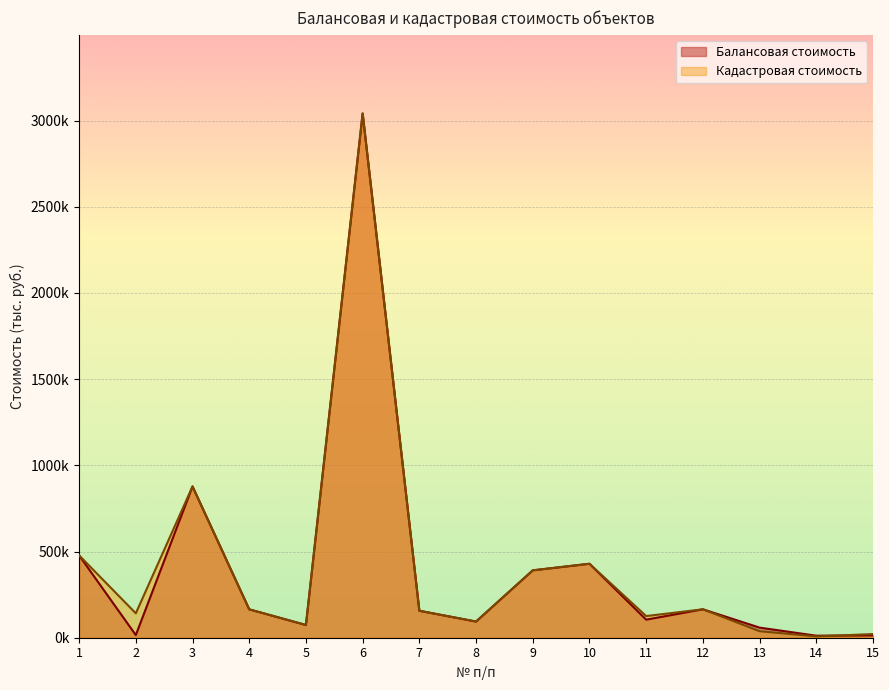

Does the chart display data point markers on the line(s)?

No